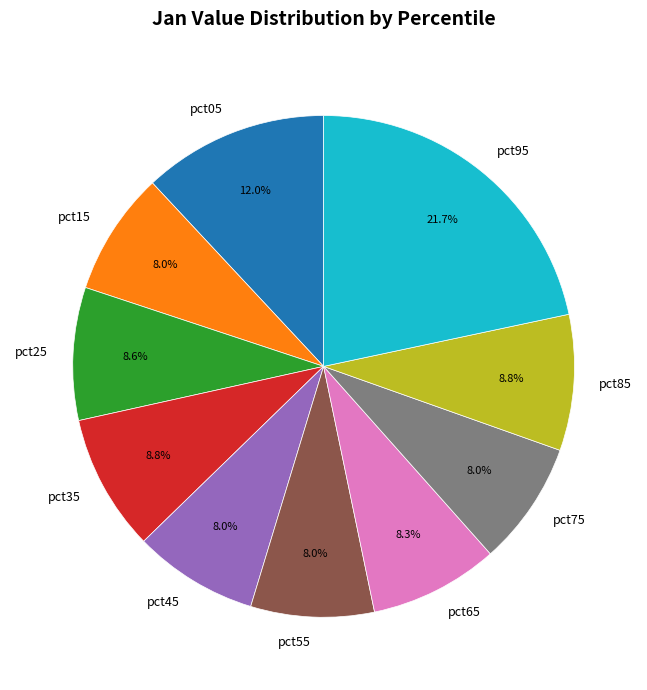

What percentage is the pct85 slice, to the nearest percent?

9%